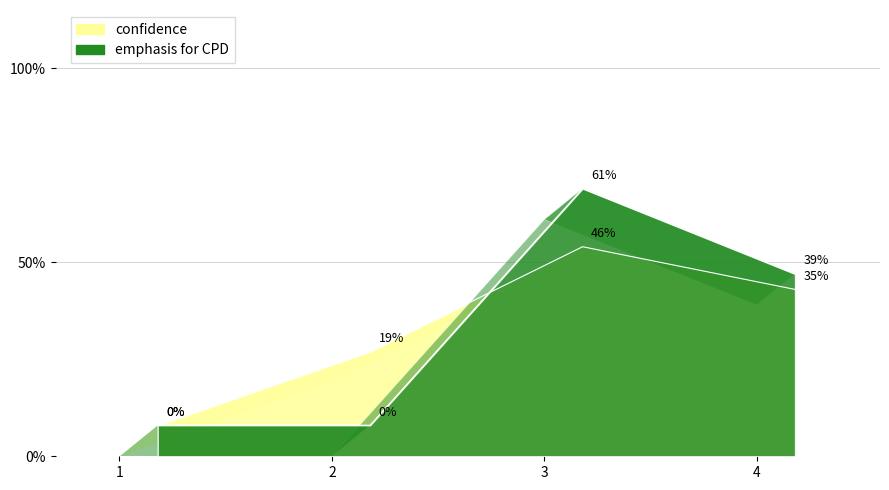

What is the sum of all confidence values?

132